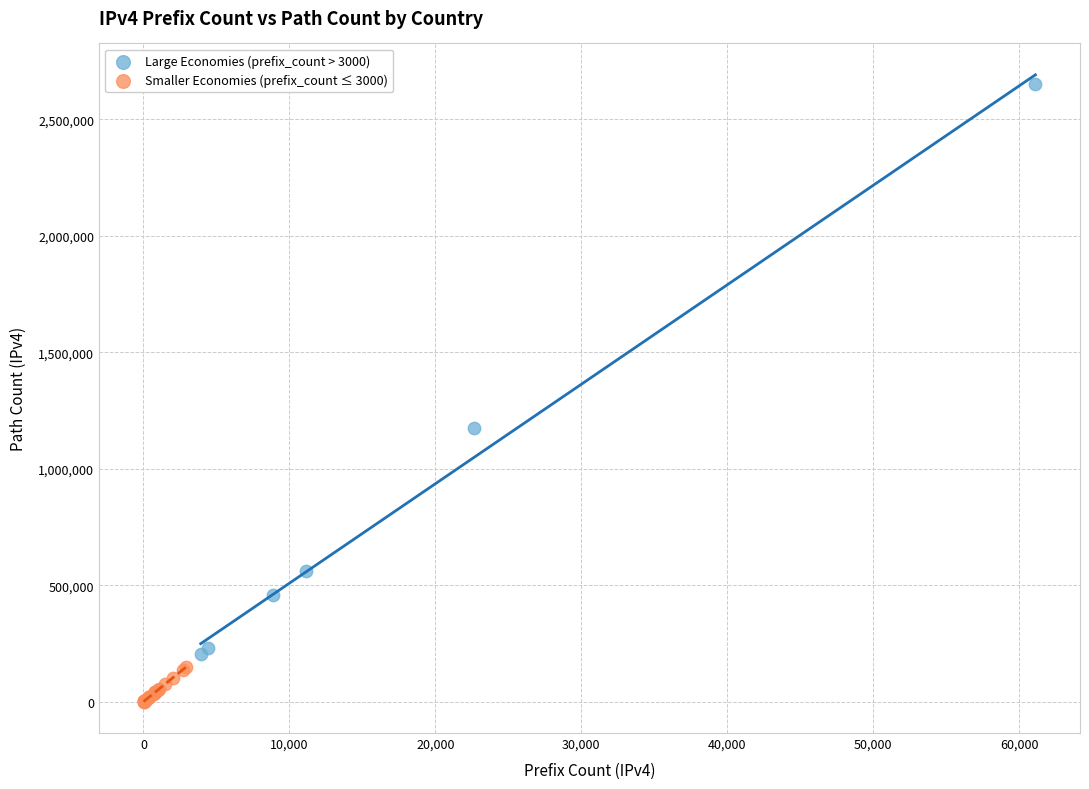

Which series contains the lowest Y value?

Smaller Economies (prefix_count ≤ 3000)